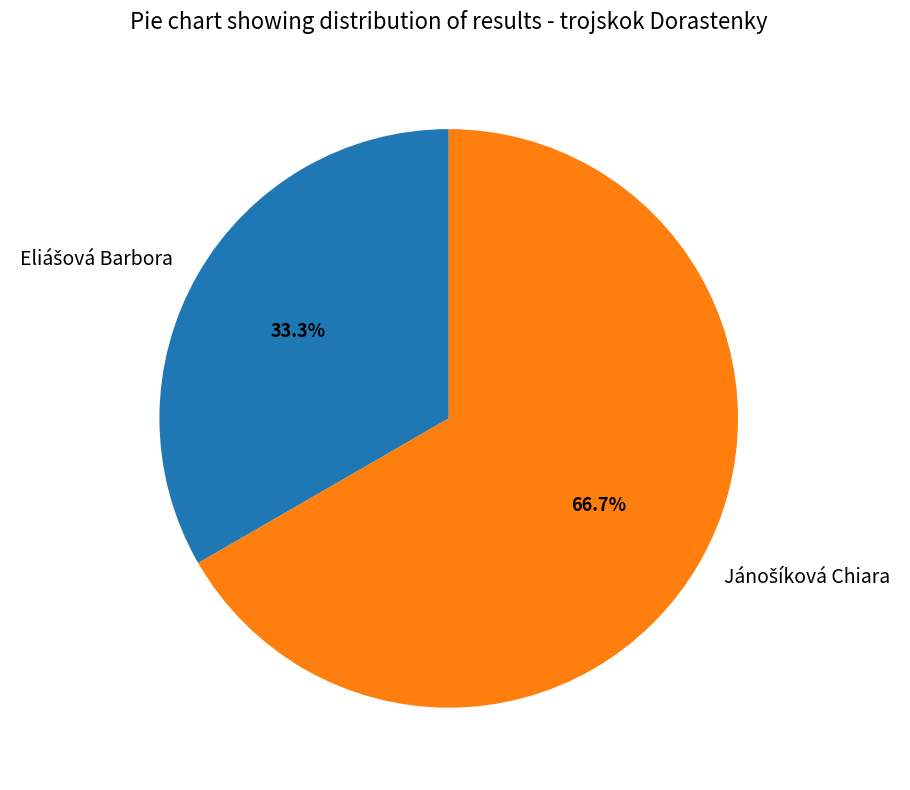

To the nearest percent, what is the difference between the largest and smallest slice percentages?

33%